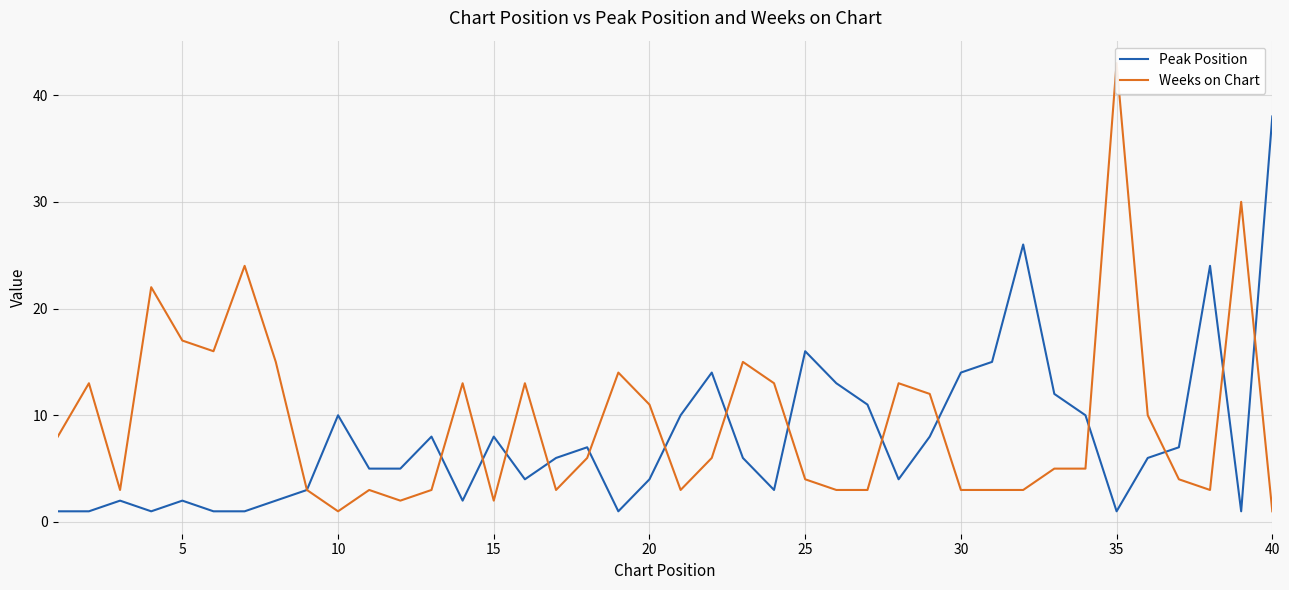

What is the highest value of the Peak Position series?

38